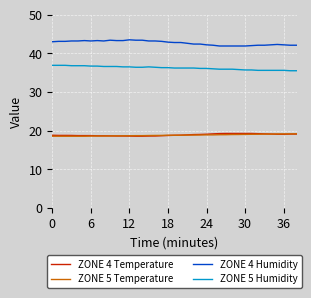

What is the highest value of the ZONE 4 Temperature series?

19.3